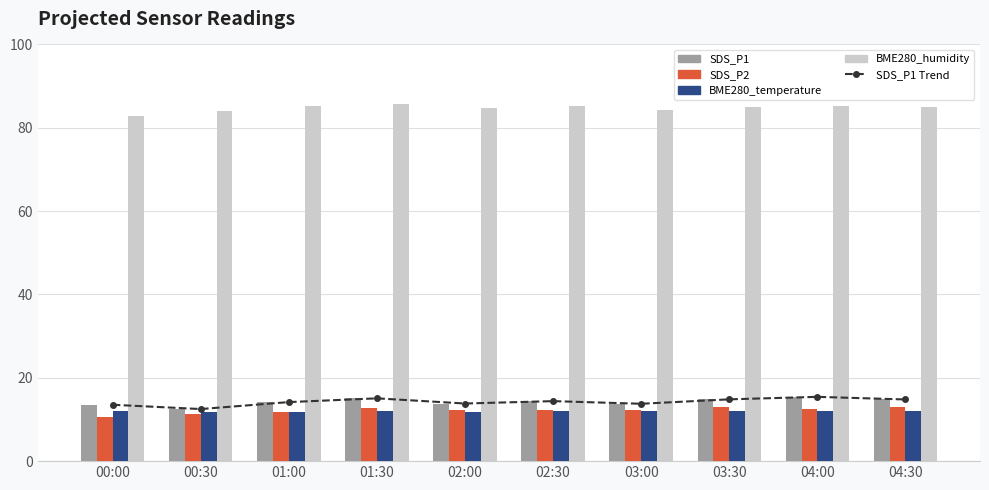

Between 02:30 and 04:30, which is larger?

04:30